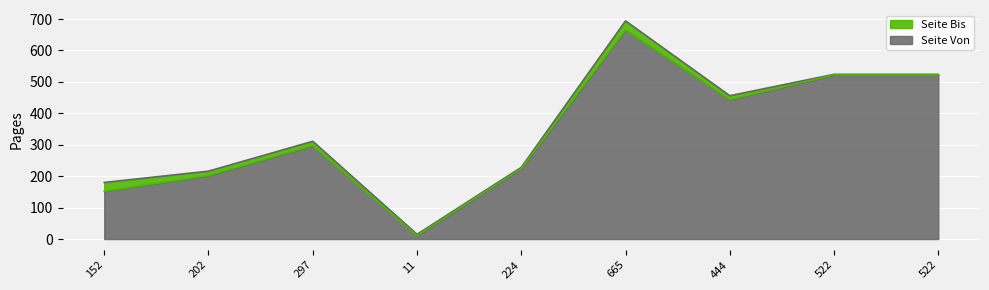

What is the value of the Seite Von point at the 3rd from the left?

297